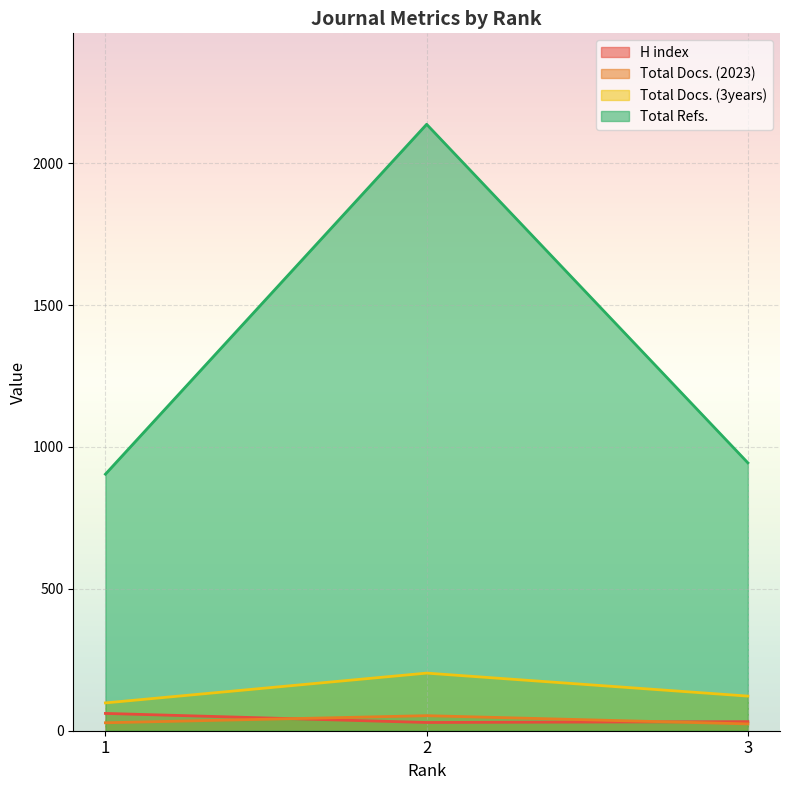

The Total Docs. (2023) series shows 34 at 3. True or false?

False